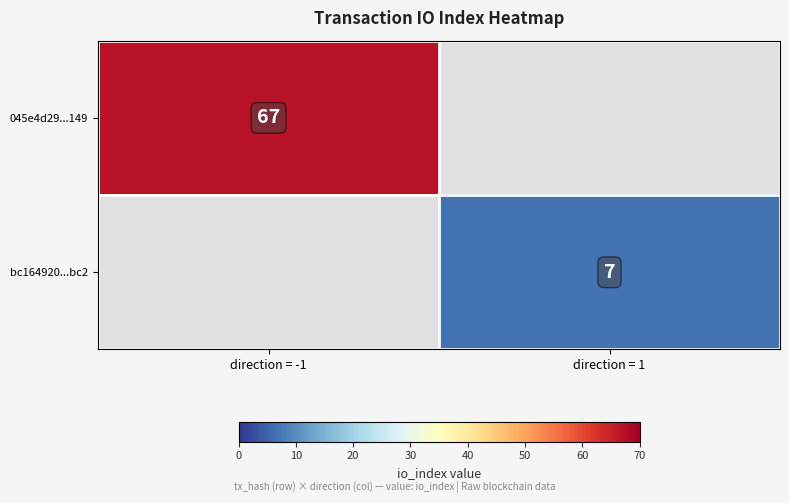

Is it true that bc164920...bc2 equals 2 at direction = 1?

False